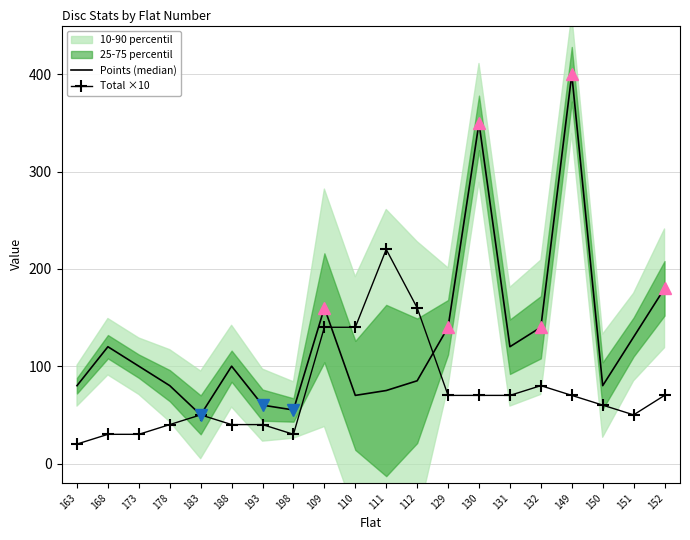

What is the difference between the highest and lowest values at 163?

60